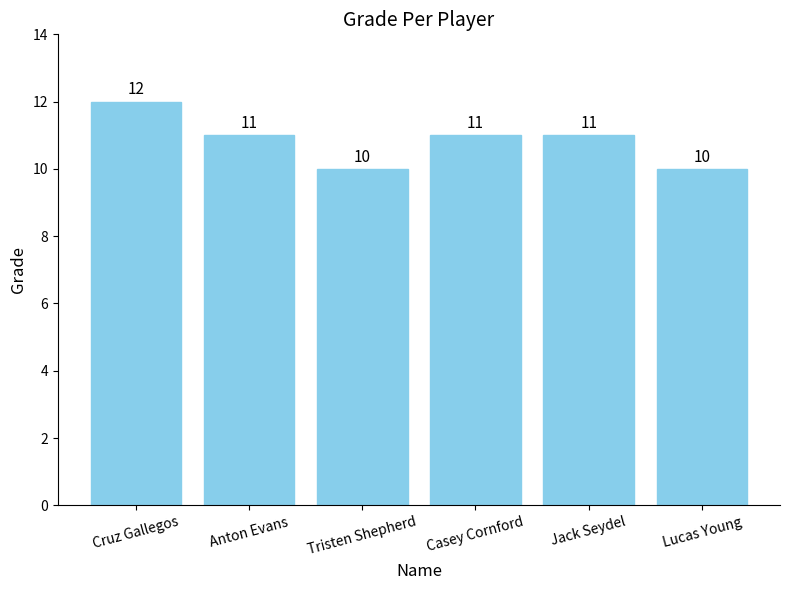

Count the number of categories in the chart.

6